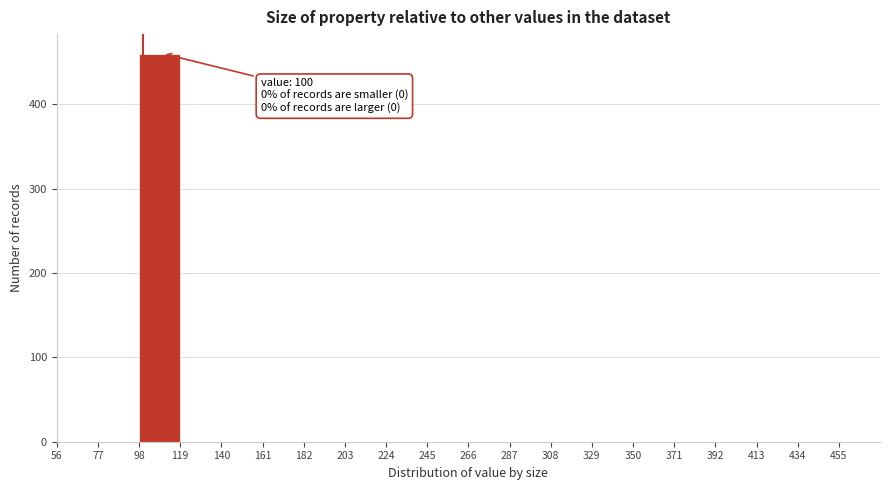

Over which range of the x-axis is the bar tallest?

98 to 119